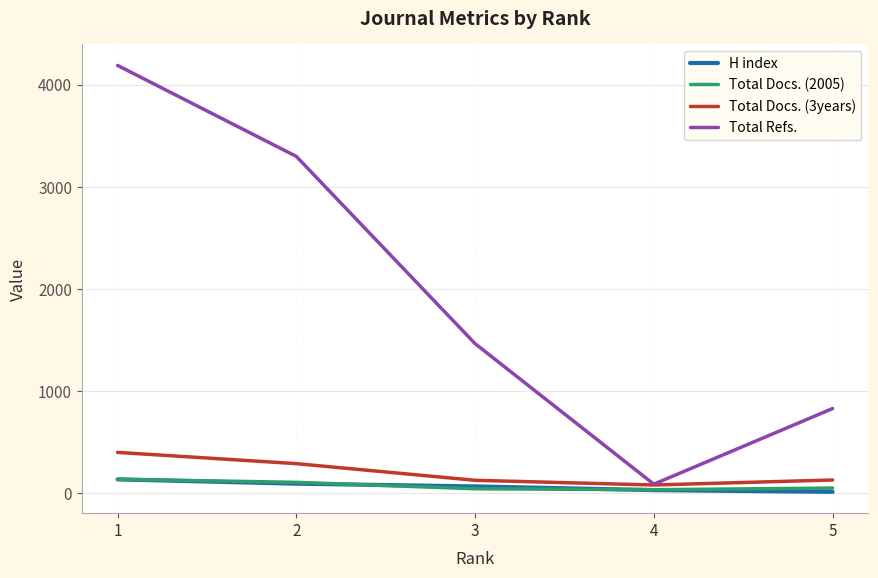

What is the approximate value of Total Docs. (3years) at 2, to the nearest 50?

300